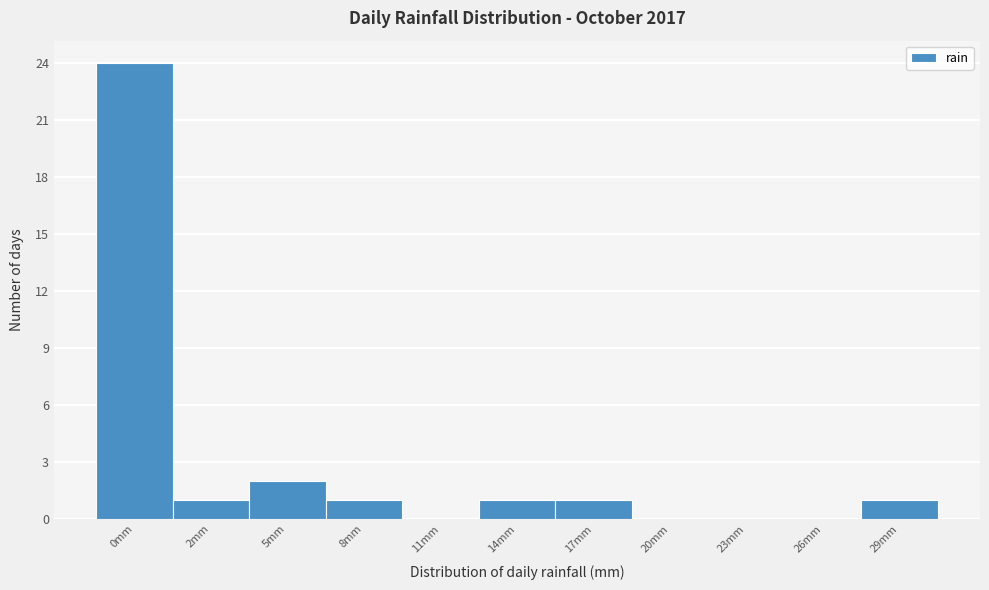

Reading left to right, extract all data points from this chart.

0mm=24	2mm=1	5mm=2	8mm=1	11mm=0	14mm=1	17mm=1	20mm=0	23mm=0	26mm=0	29mm=1